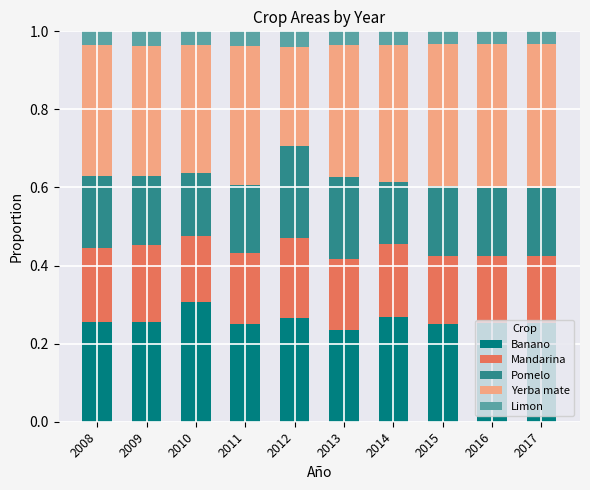

Count the Banano values in the range 0 to 1.

10